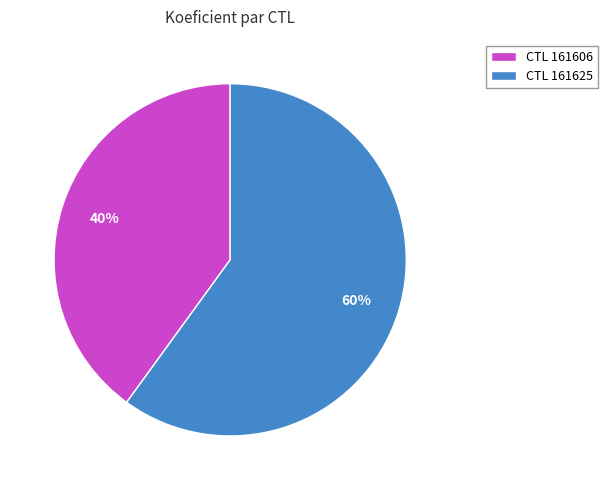

Is there a majority slice in this chart?

Yes